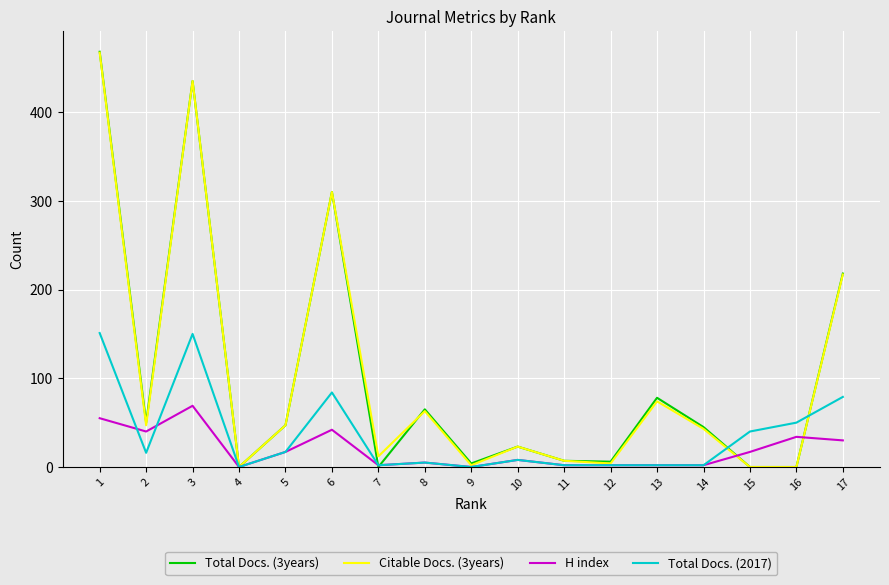

At which label is H index closest to 34?

16